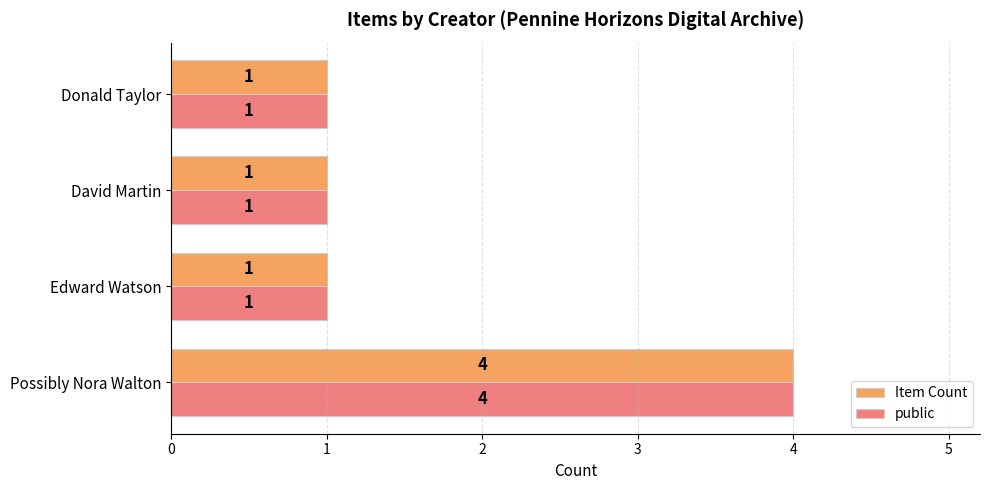

What is the maximum value for public?

4